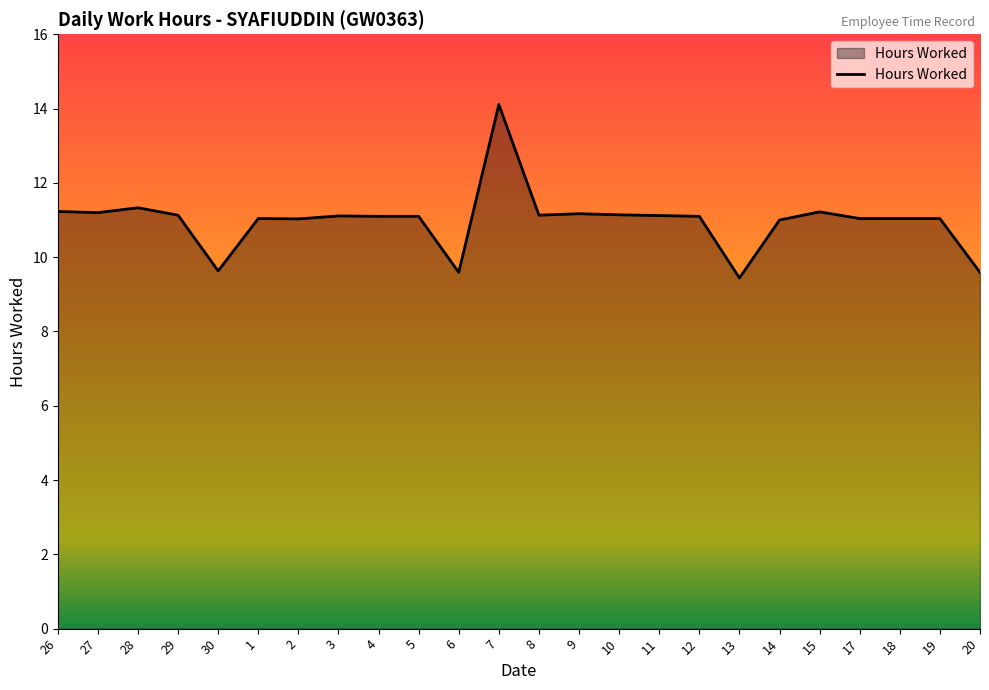

What is the smallest value displayed?

9.4